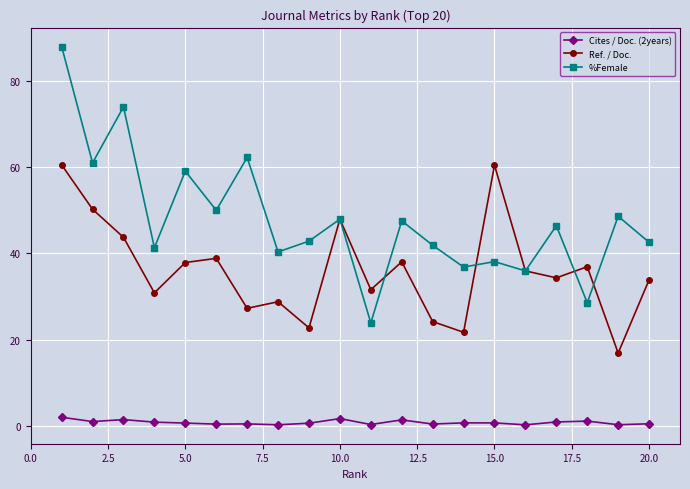

Rank the series by their average value, from highest to lowest.

%Female, Ref. / Doc., Cites / Doc. (2years)